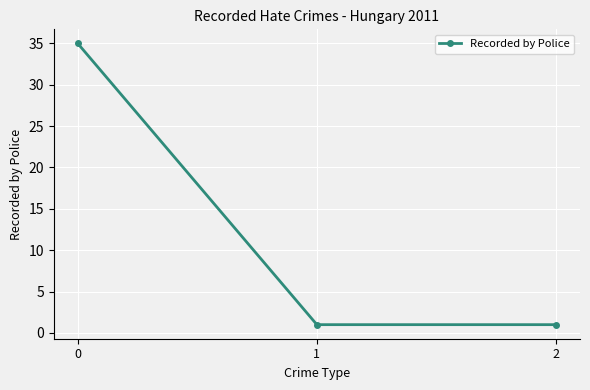

Reading left to right, extract all data points from this chart.

35	1	1